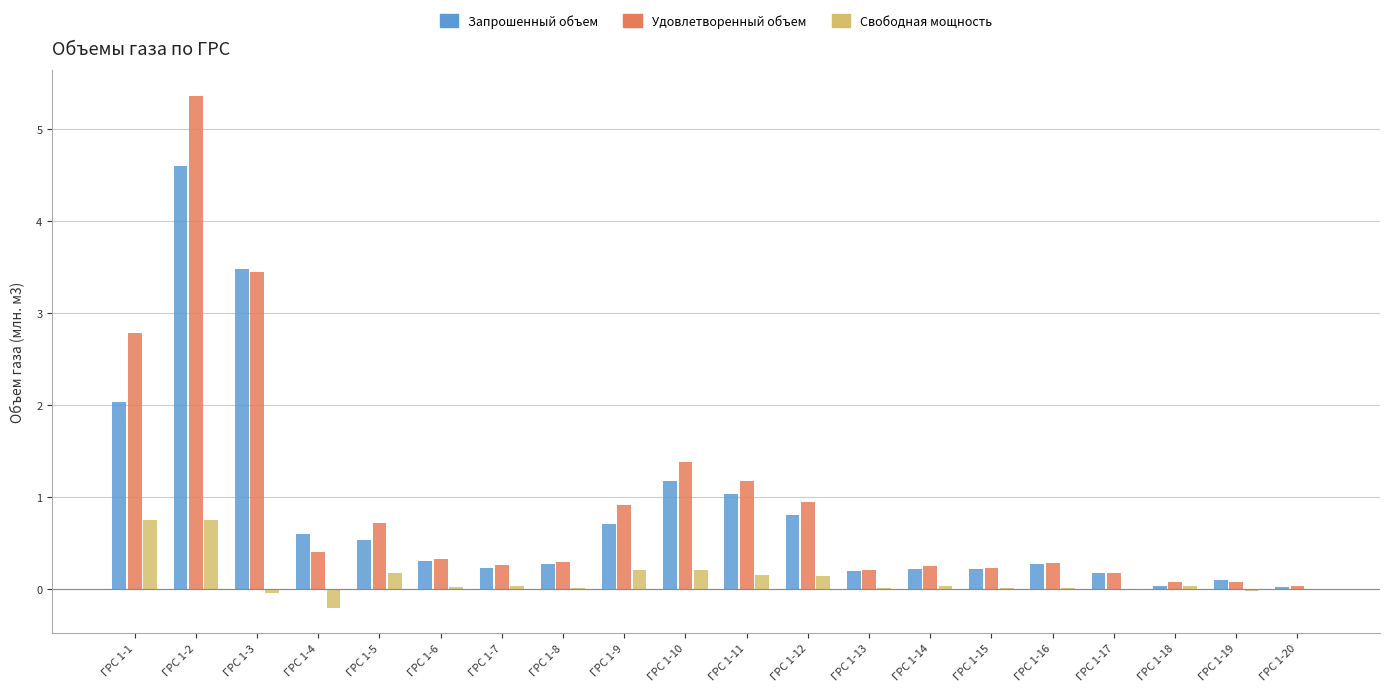

What is the greatest value displayed?

5.4